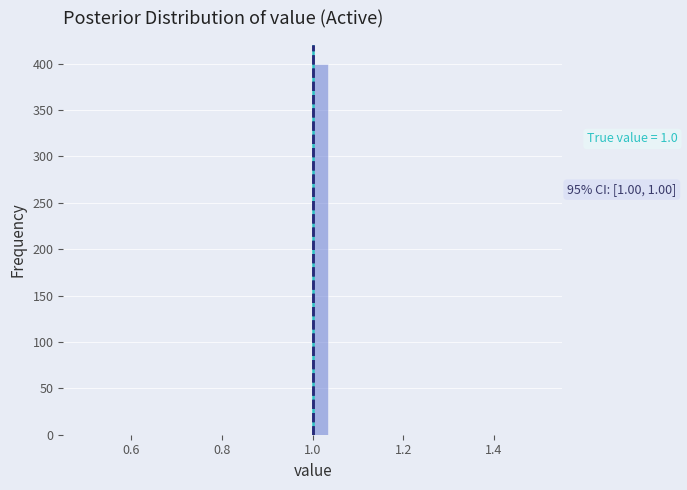

Read against the x-axis, roughly where is the centre of the tallest bar?

1.02